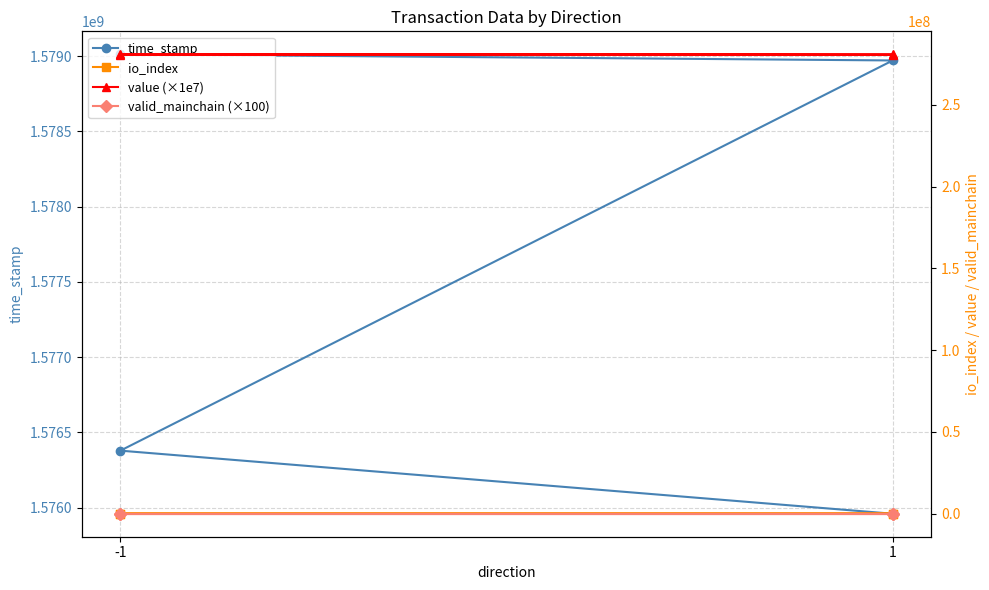

What are all the series names shown in the legend?

time_stamp, io_index, value (×1e7), valid_mainchain (×100)